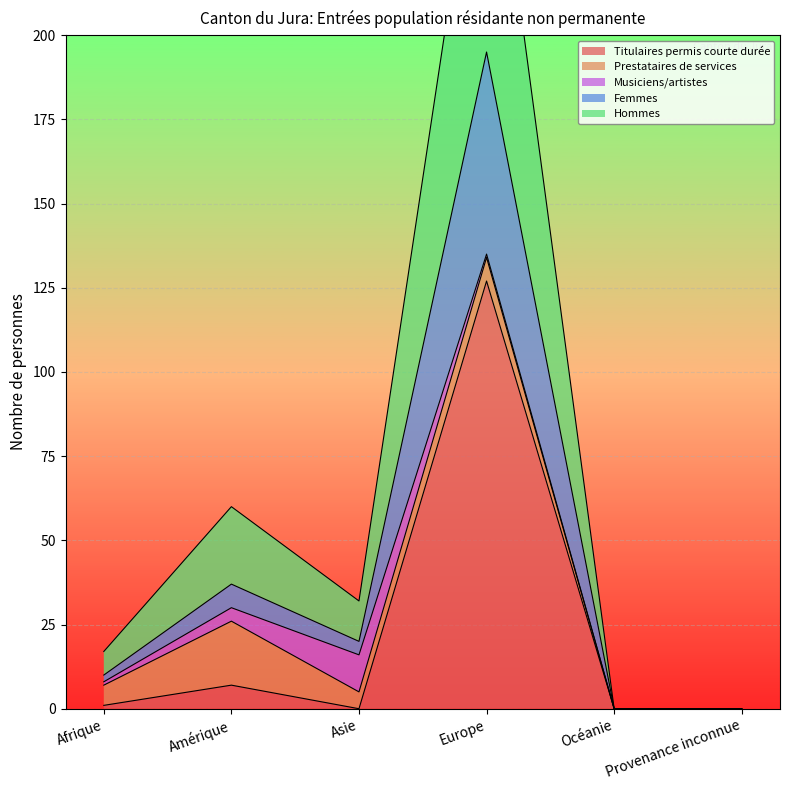

Reading right to left, extract all data points from this chart.

Titulaires permis courte durée (Total): 0	0	127	0	7	1
Femmes: 0	0	195	20	37	10
Hommes: 0	0	135	16	30	8
Total: 0	0	283	32	60	17